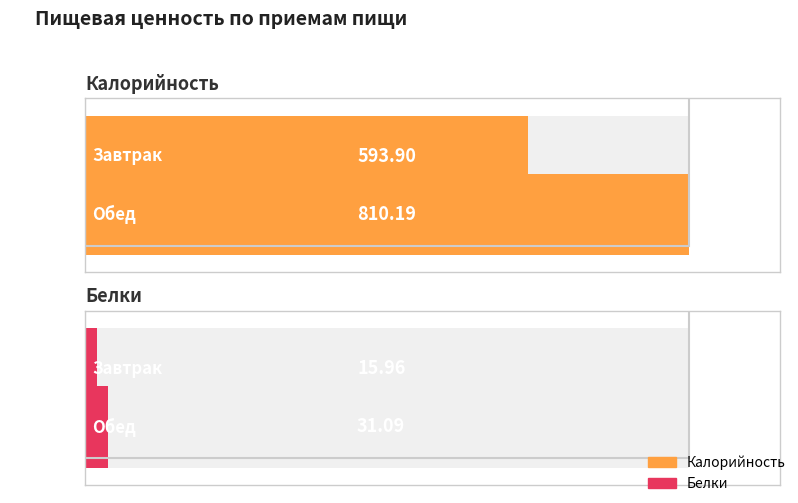

At how many categories does at least one series exceed 85?

2